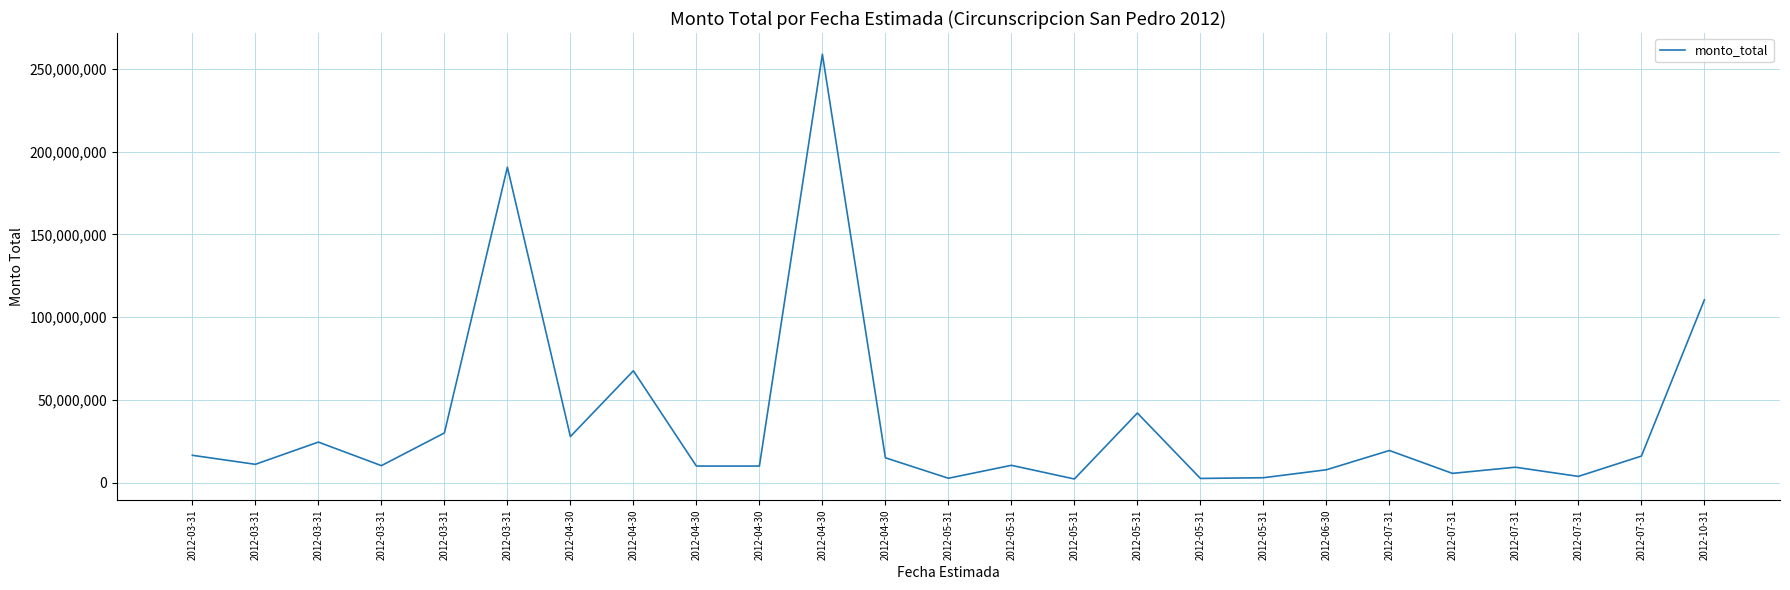

True or false: the data shows 6408030 at 2012-07-31.

False